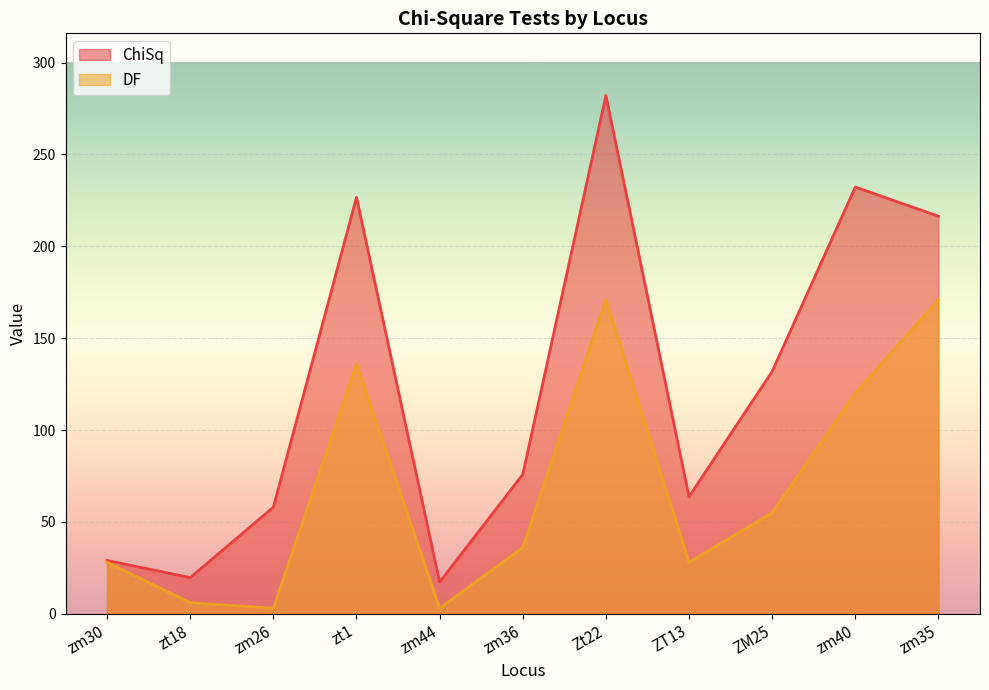

What is the difference between the second highest and second lowest values in the ChiSq series?

212.6